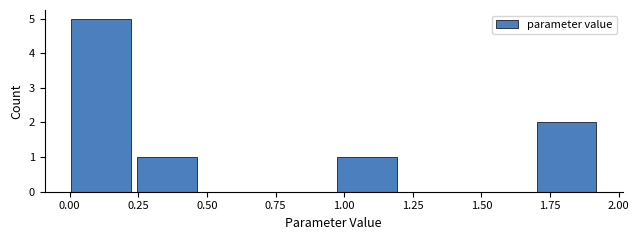

Reading left to right, list every bar in this chart as the range it spans on the x-axis followed by its height. Neither the bar edges nor the heights are printed on the chart, so give them approximately, as read against the axes.

0.00 to 0.25: 5
0.25 to 0.50: 1
0.50 to 0.70: 0
0.70 to 0.95: 0
0.95 to 1.20: 1
1.20 to 1.45: 0
1.45 to 1.70: 0
1.70 to 1.95: 2